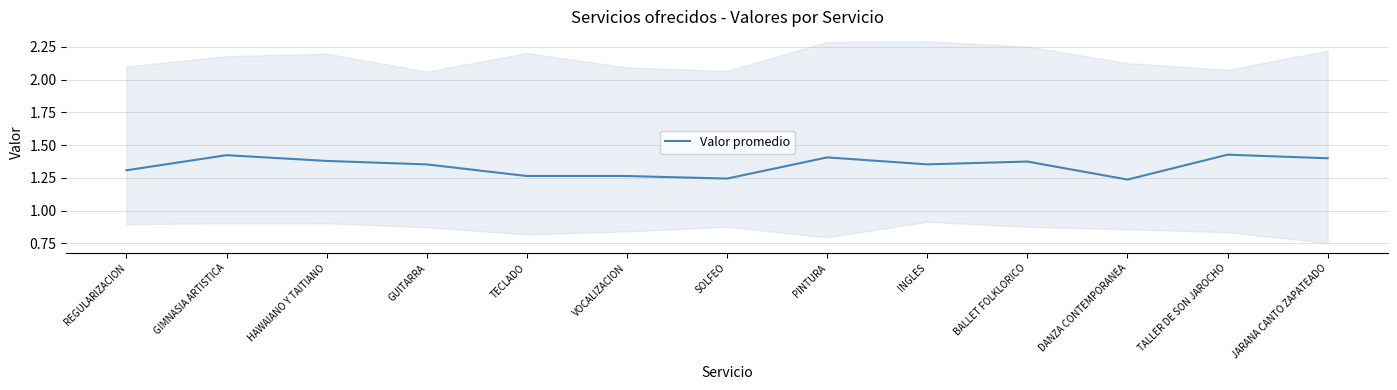

The chart shows a value of 0.5 at DANZA CONTEMPORANEA. True or false?

False